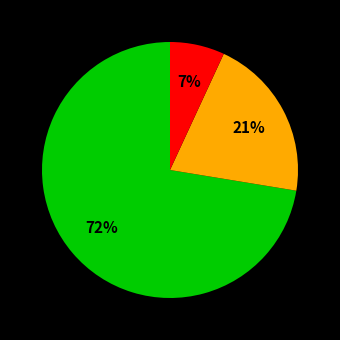

How many segments does this pie chart have?

3